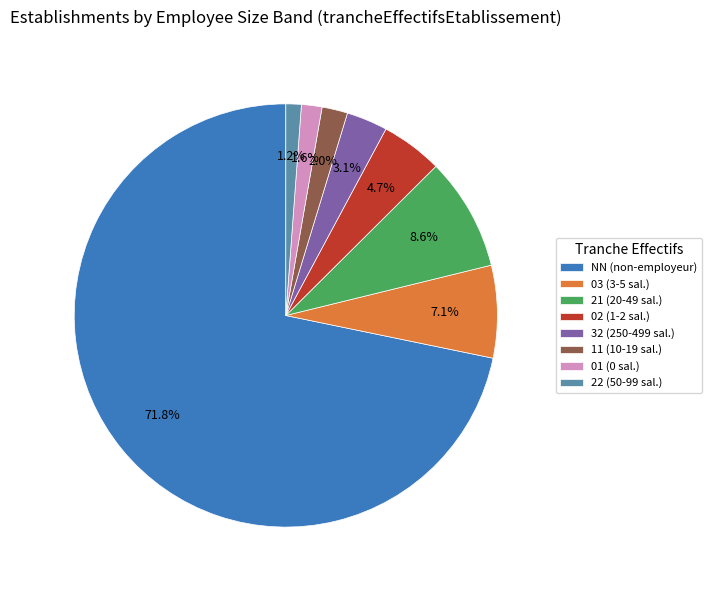

Is 03 the majority of the pie?

No